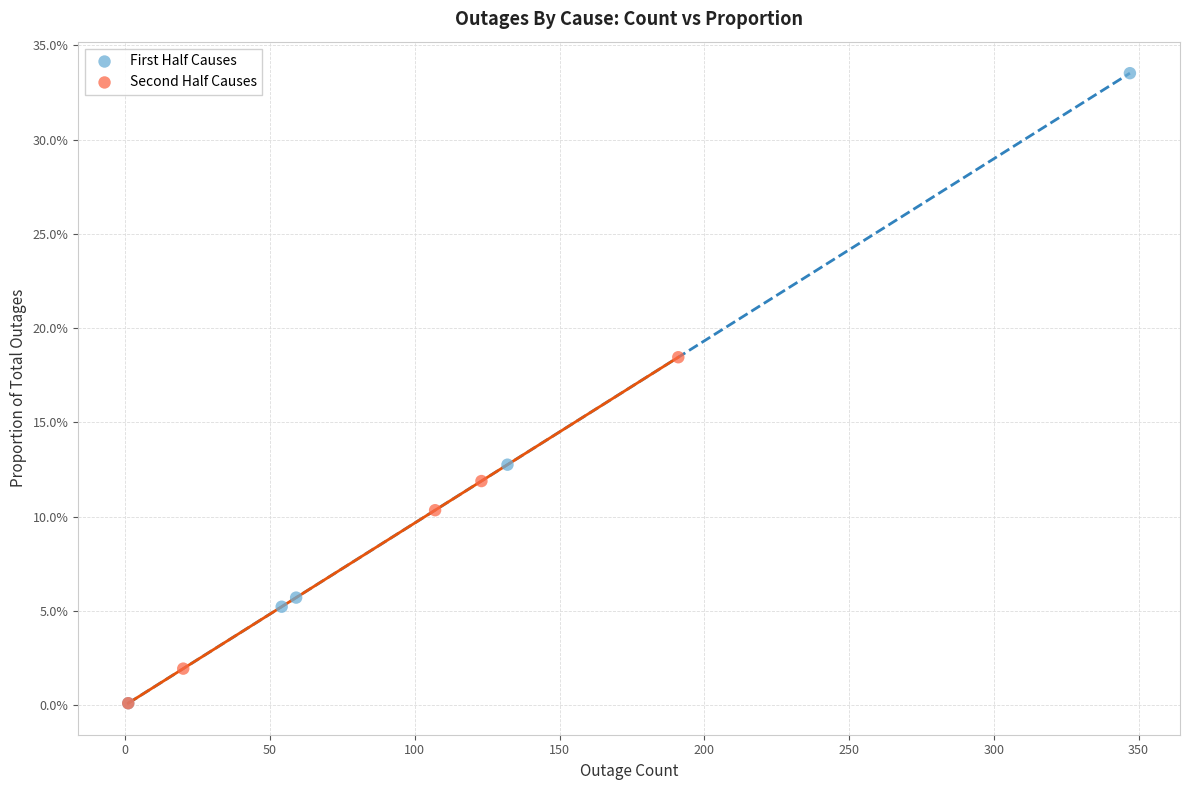

What are all the series names shown in the legend?

First Half Causes, Second Half Causes